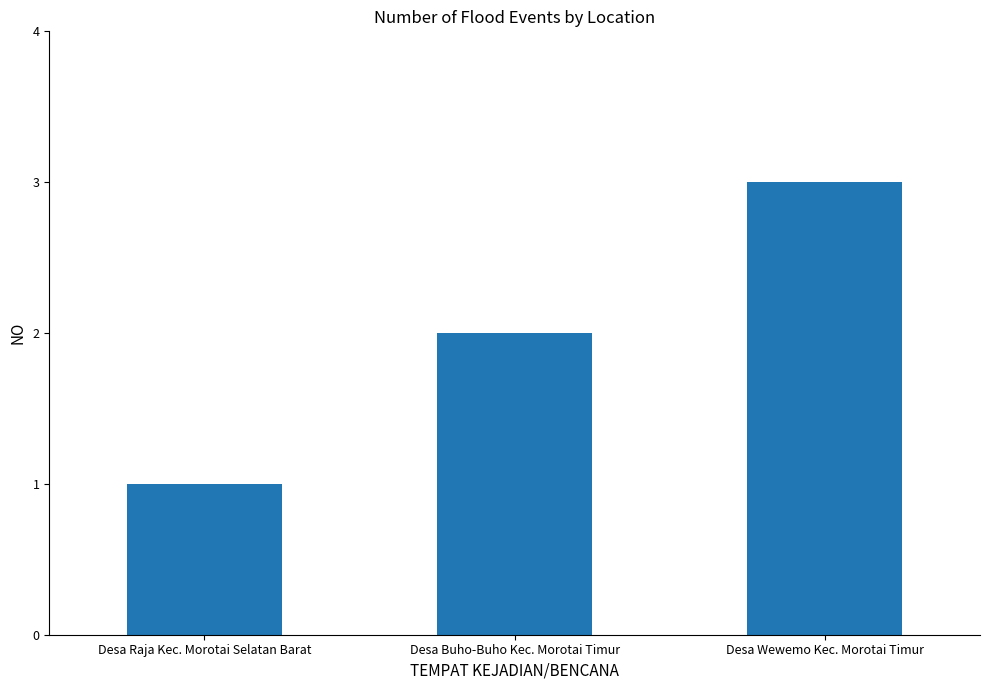

At which category does the chart reach its peak across all series?

Desa Wewemo Kec. Morotai Timur